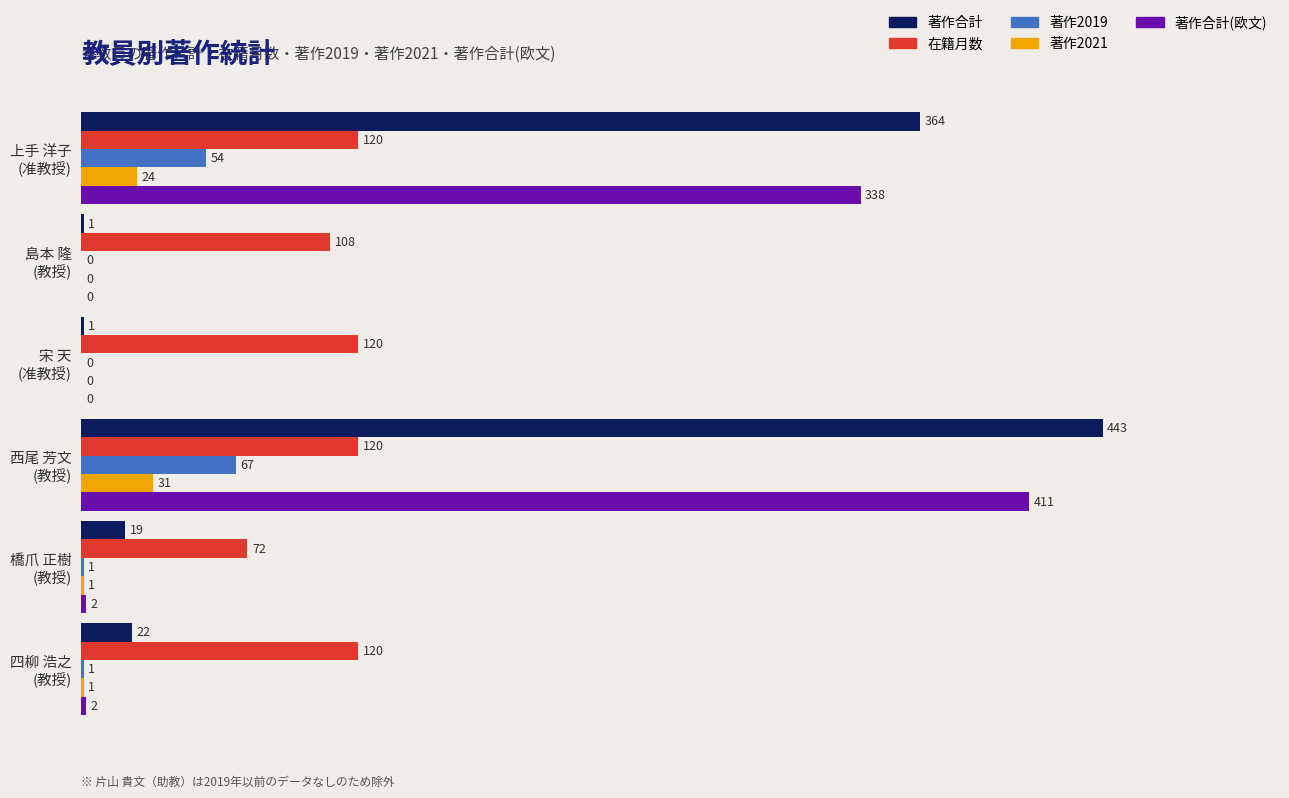

What are all the series names shown in the legend?

著作合計, 在籍月数, 著作2019, 著作2021, 著作合計(欧文)